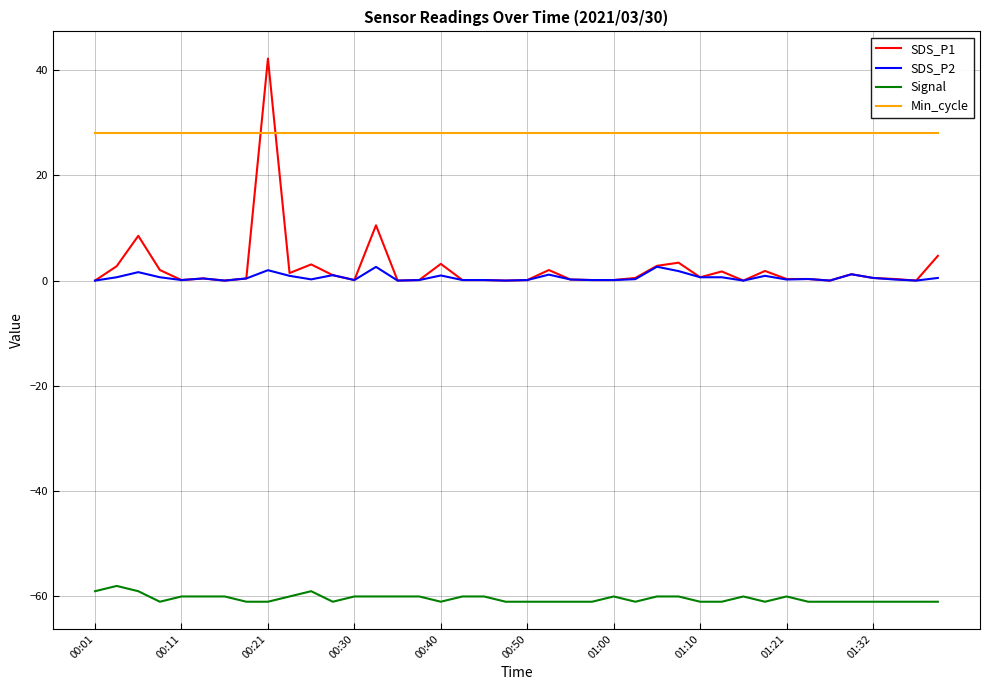

Which series has the widest spread of values?

SDS_P1